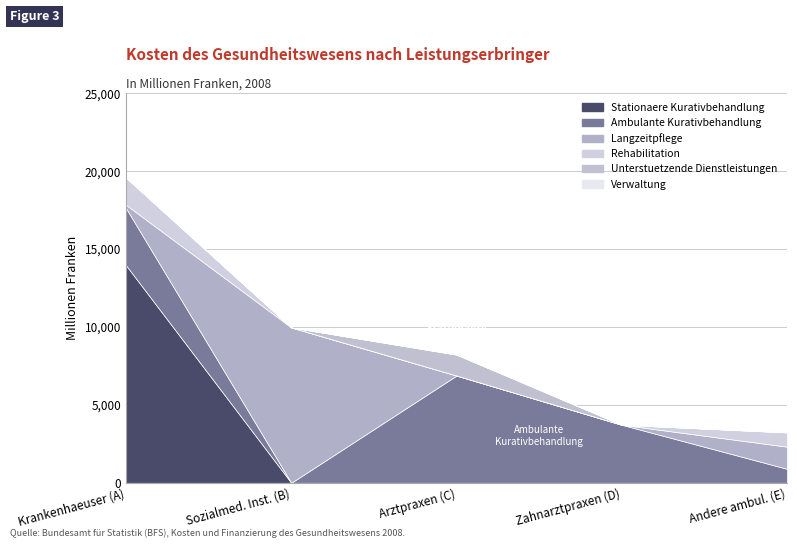

What is the difference between the highest and lowest values at B?

9971.4